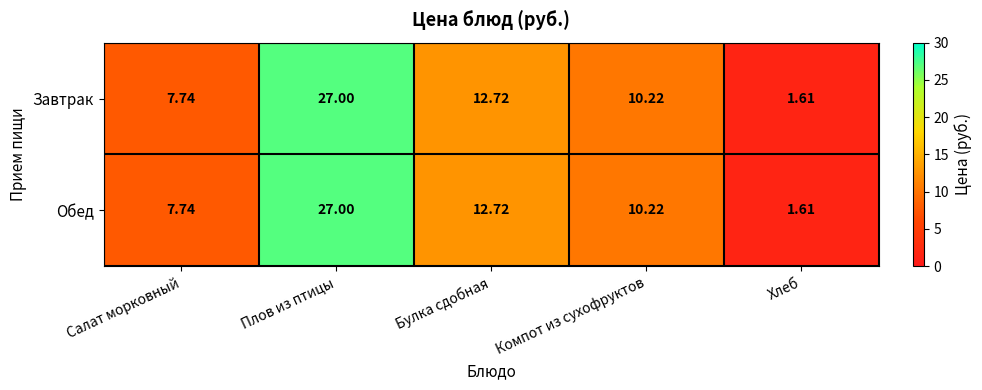

At which category is the sum across all series the highest?

Плов из птицы